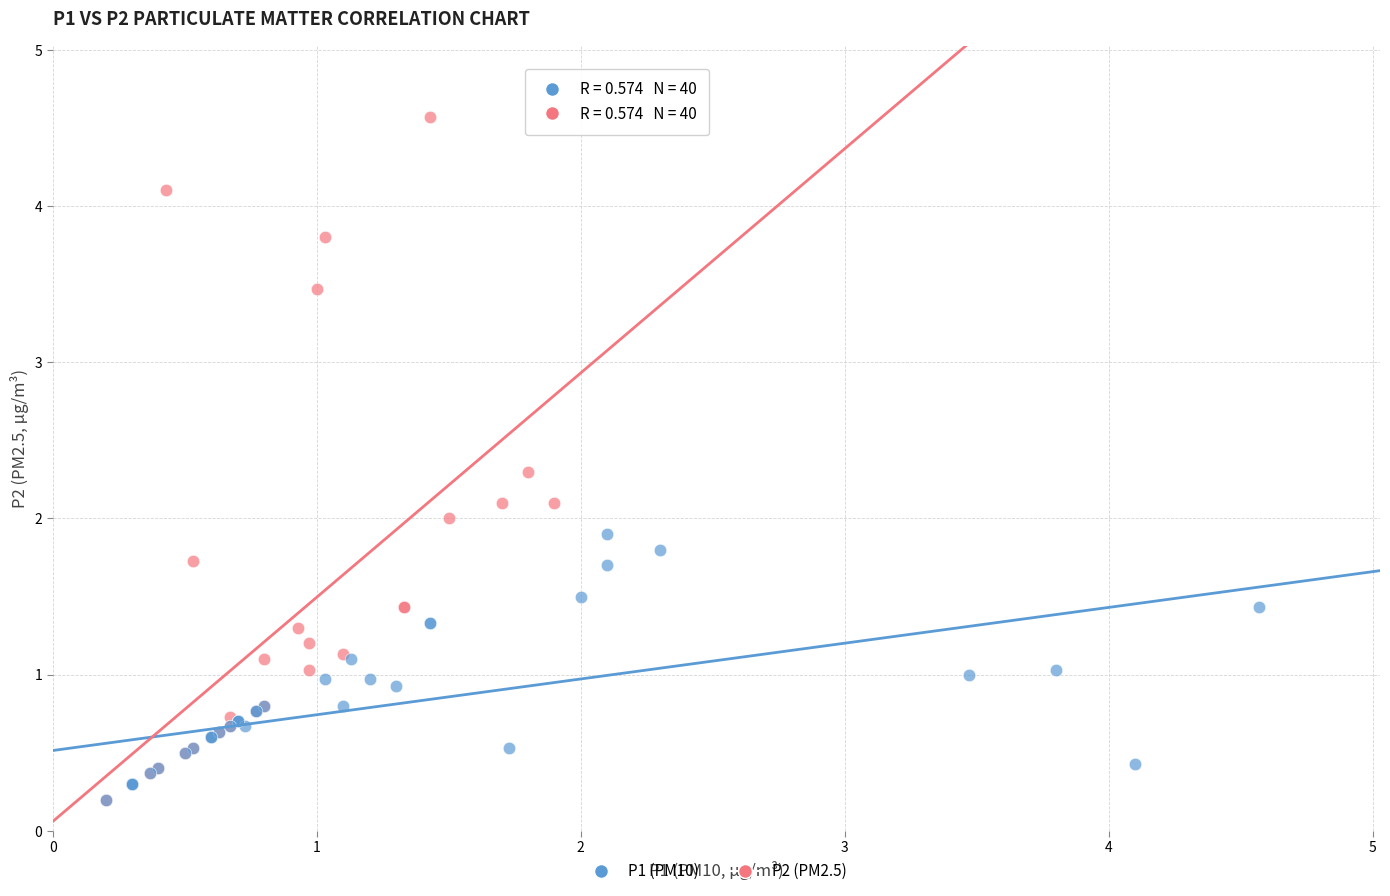

What are all the series names shown in the legend?

P1 (PM10), P2 (PM2.5)